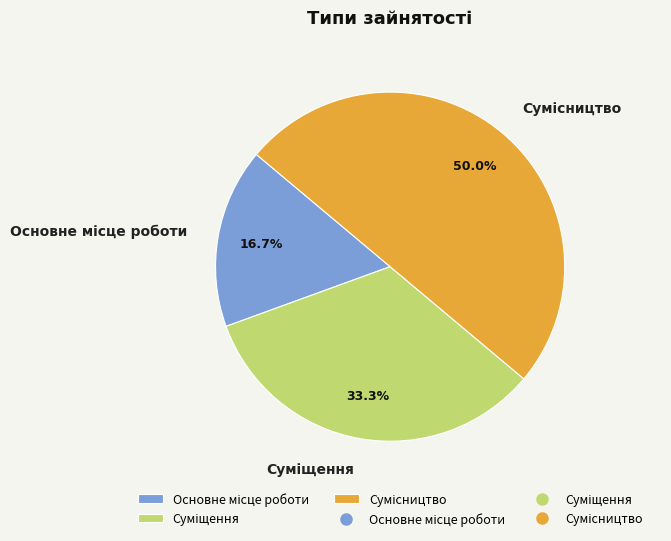

Does any single category account for the majority?

No